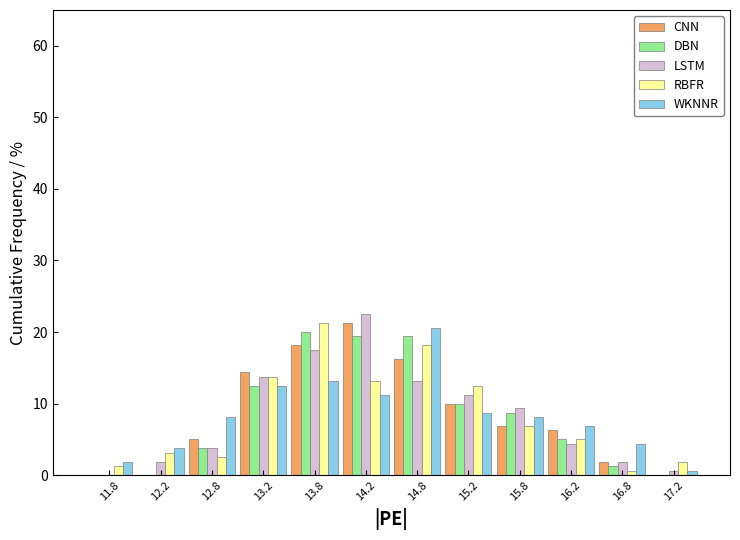

Reading left to right, transcribe this chart: for each range on the x-axis, give the height of each series' bar. The values are not printed on the chart, so give them approximately, as read against the axis.

11.5 to 12.0: CNN=0	DBN=0	LSTM=0	RBFR=1	WKNNR=2
12.0 to 12.5: CNN=0	DBN=0	LSTM=2	RBFR=3	WKNNR=4
12.5 to 13.0: CNN=5	DBN=4	LSTM=4	RBFR=3	WKNNR=8
13.0 to 13.5: CNN=14	DBN=13	LSTM=14	RBFR=14	WKNNR=13
13.5 to 14.0: CNN=18	DBN=20	LSTM=18	RBFR=21	WKNNR=13
14.0 to 14.5: CNN=21	DBN=19	LSTM=23	RBFR=13	WKNNR=11
14.5 to 15.0: CNN=16	DBN=19	LSTM=13	RBFR=18	WKNNR=21
15.0 to 15.5: CNN=10	DBN=10	LSTM=11	RBFR=13	WKNNR=9
15.5 to 16.0: CNN=7	DBN=9	LSTM=9	RBFR=7	WKNNR=8
16.0 to 16.5: CNN=6	DBN=5	LSTM=4	RBFR=5	WKNNR=7
16.5 to 17.0: CNN=2	DBN=1	LSTM=2	RBFR=under 1	WKNNR=4
17.0 to 17.5: CNN=0	DBN=0	LSTM=under 1	RBFR=2	WKNNR=under 1